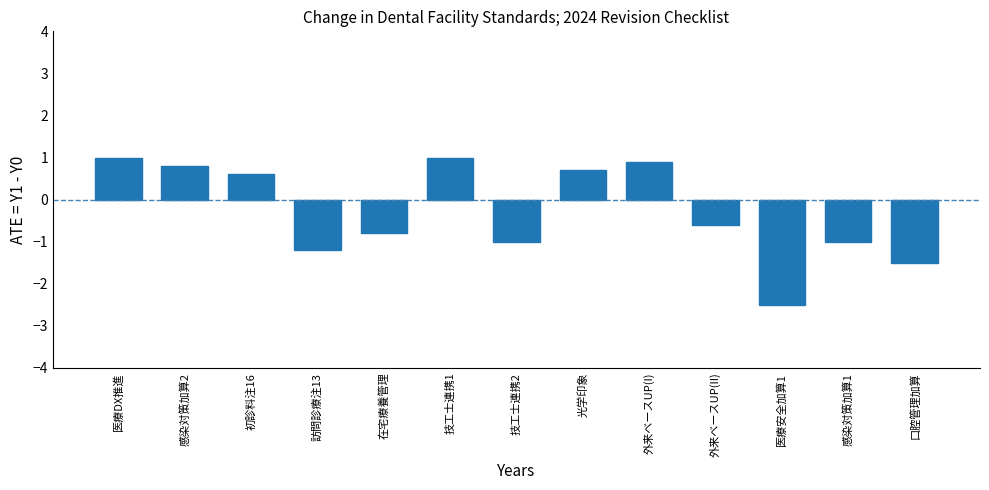

Reading left to right, transcribe all the data shown in this chart.

1.0	0.8	0.6	-1.2	-0.8	1.0	-1.0	0.7	0.9	-0.6	-2.5	-1.0	-1.5